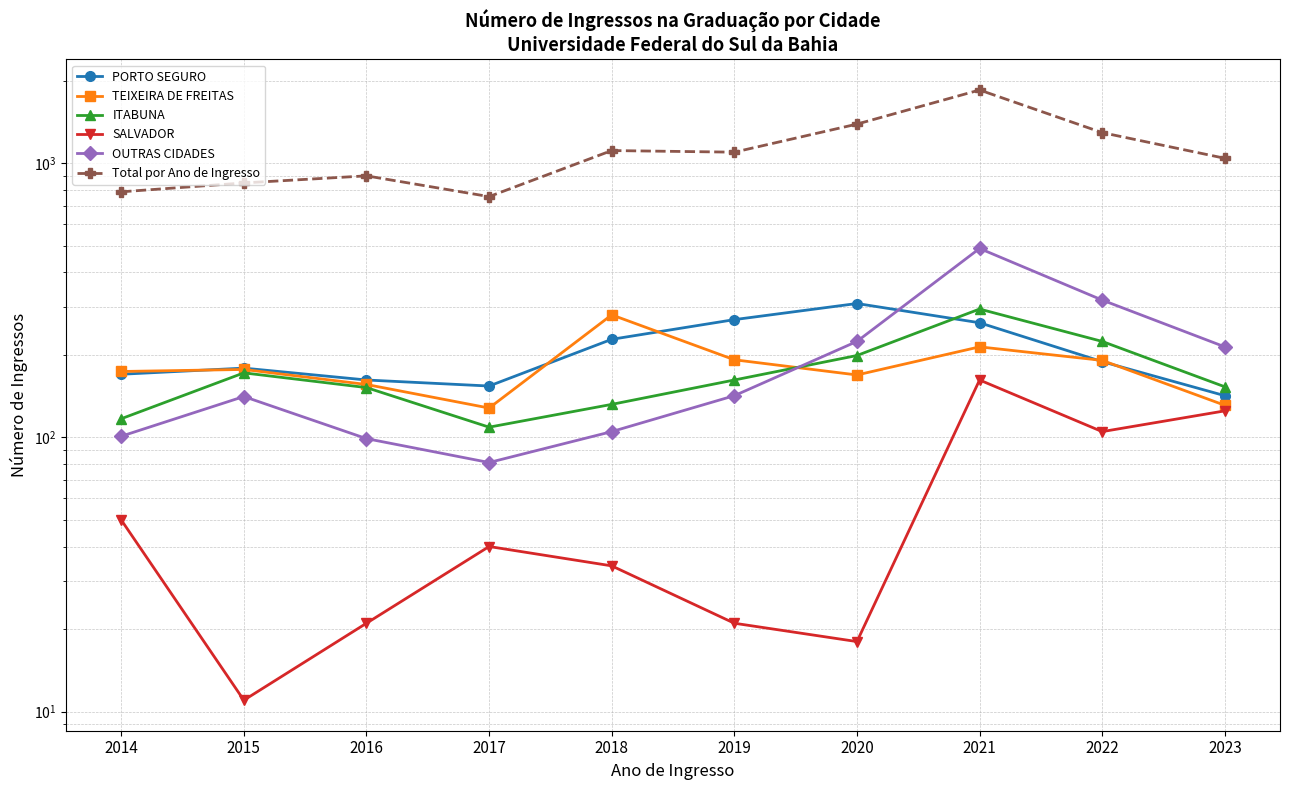

Is this an area chart (filled region under the line)?

No